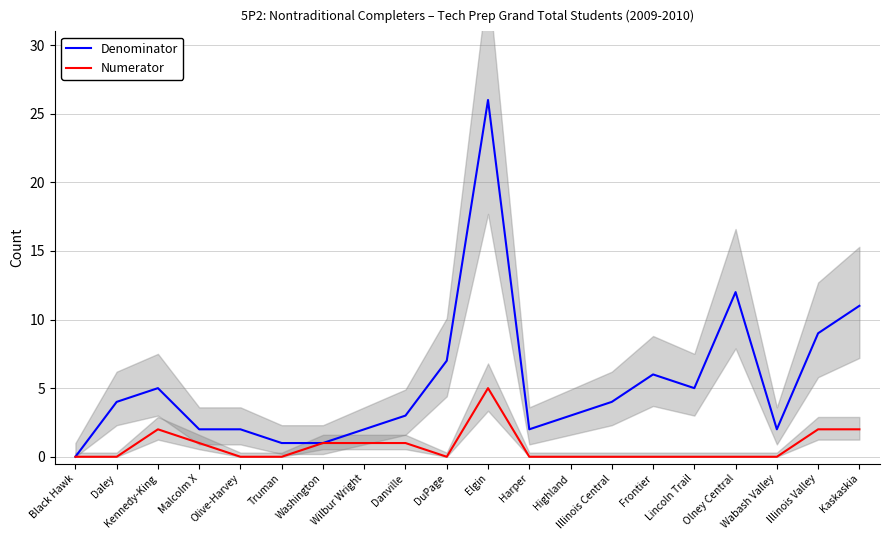

What is the sum of the Denominator values at Illinois Central and Highland?

7